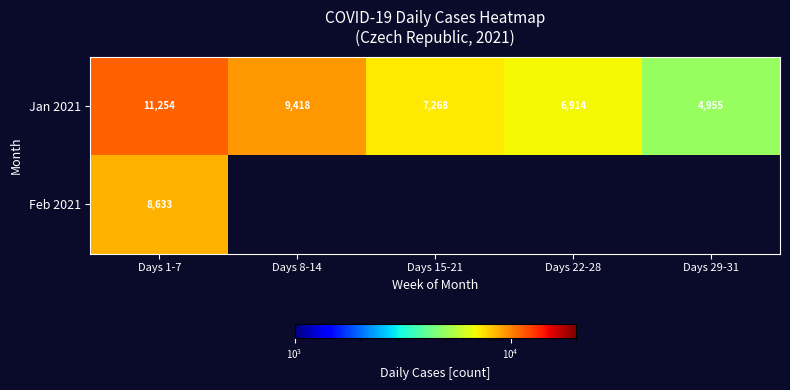

At how many categories does at least one series exceed 10400?

1